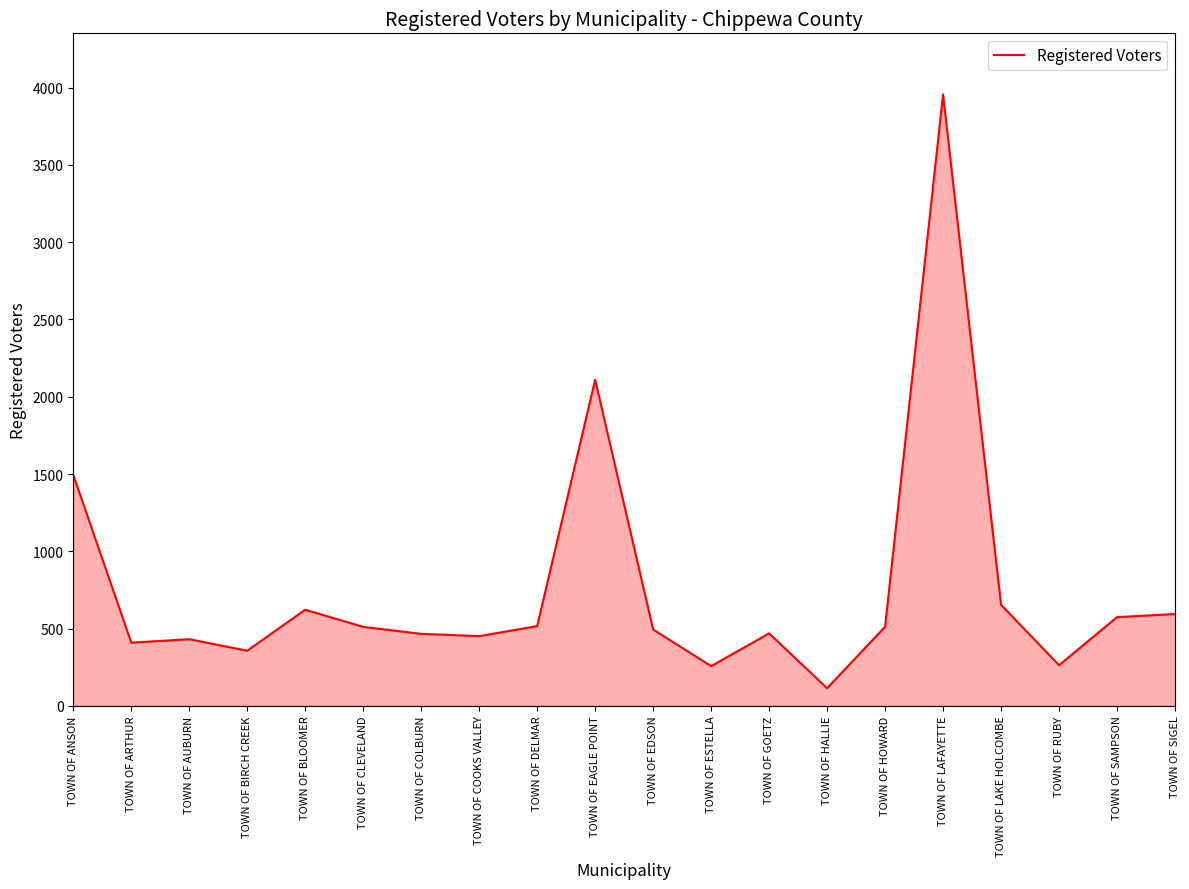

What is the smallest value displayed?

114